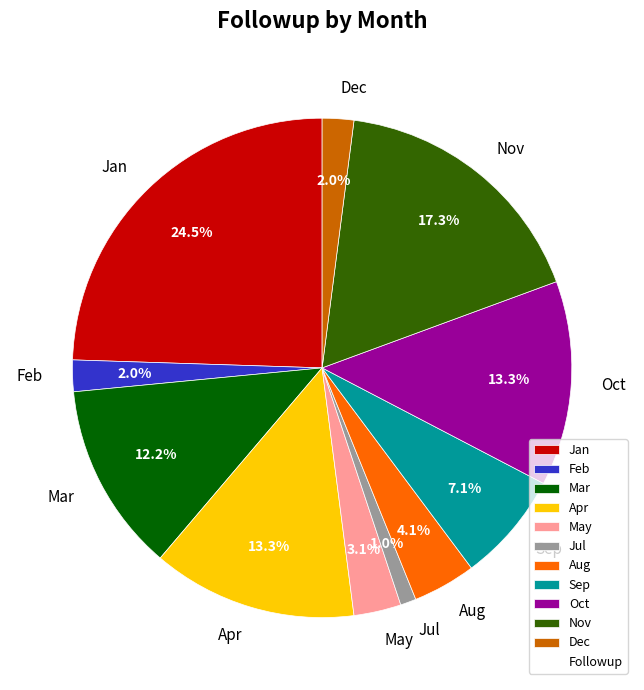

How many slices are in this pie chart?

11